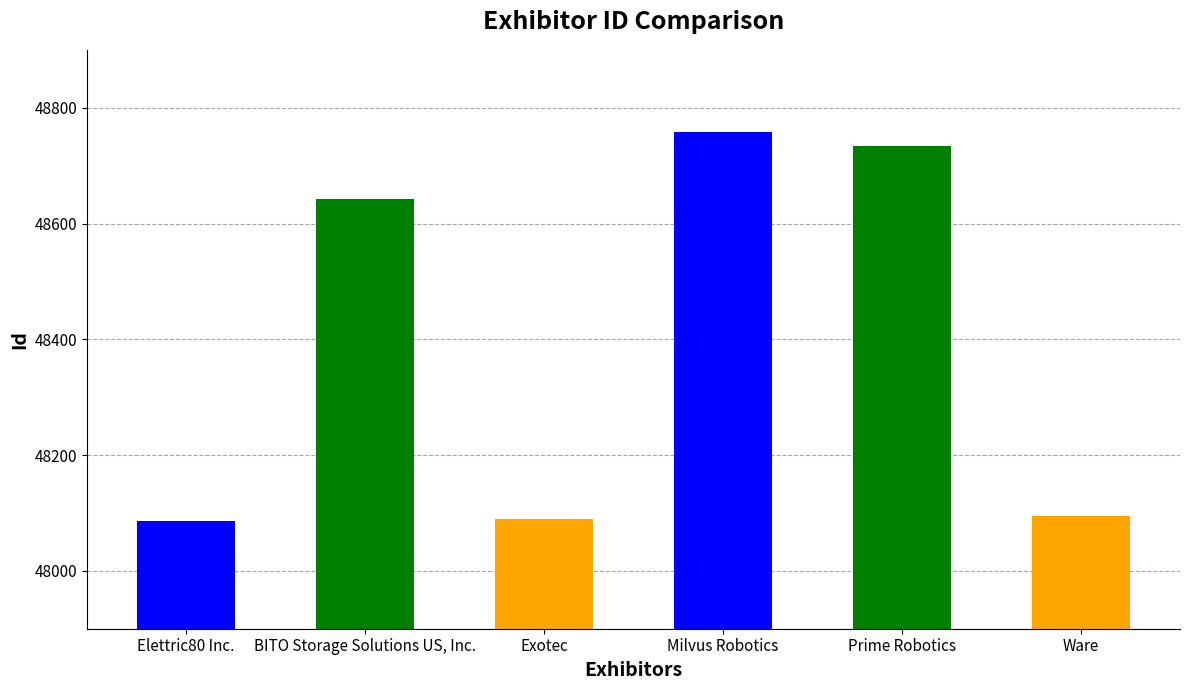

What is the value of the 4th bar from the left?

48758